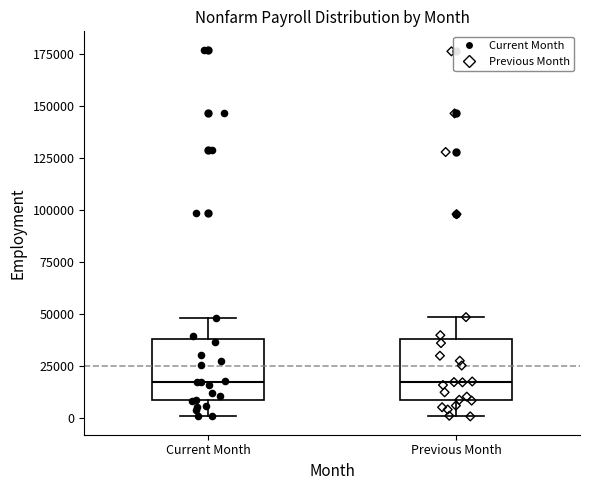

Where is the lower edge of the box for Previous Month on the y-axis? The values are not printed on the chart, so give them approximately, as read against the axis.

10000